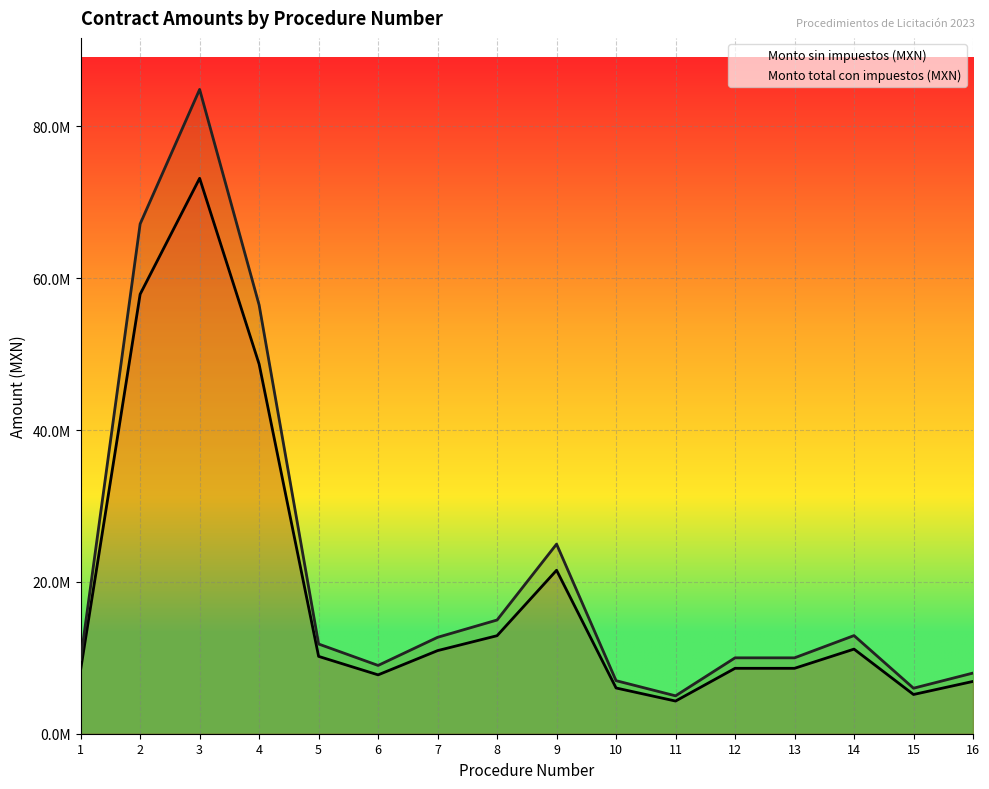

Is it true that Monto sin impuestos (MXN) equals 95345042.8 at 3?

False